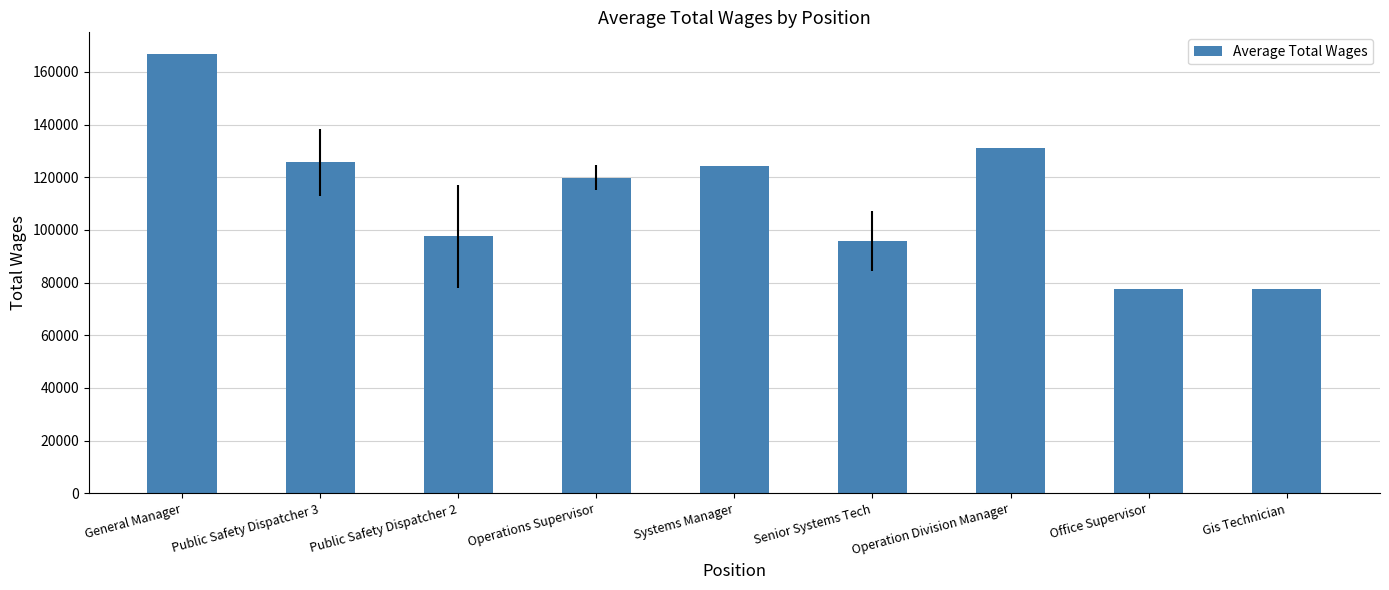

How many values are below 119854?

4